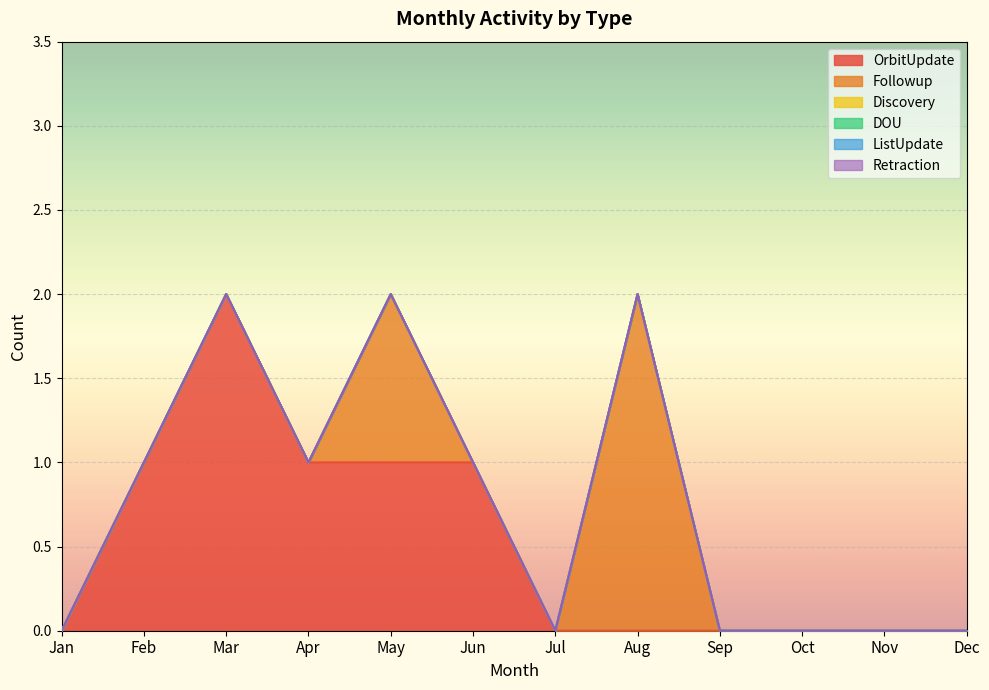

True or false: Discovery has a value of 0 at Jan.

True